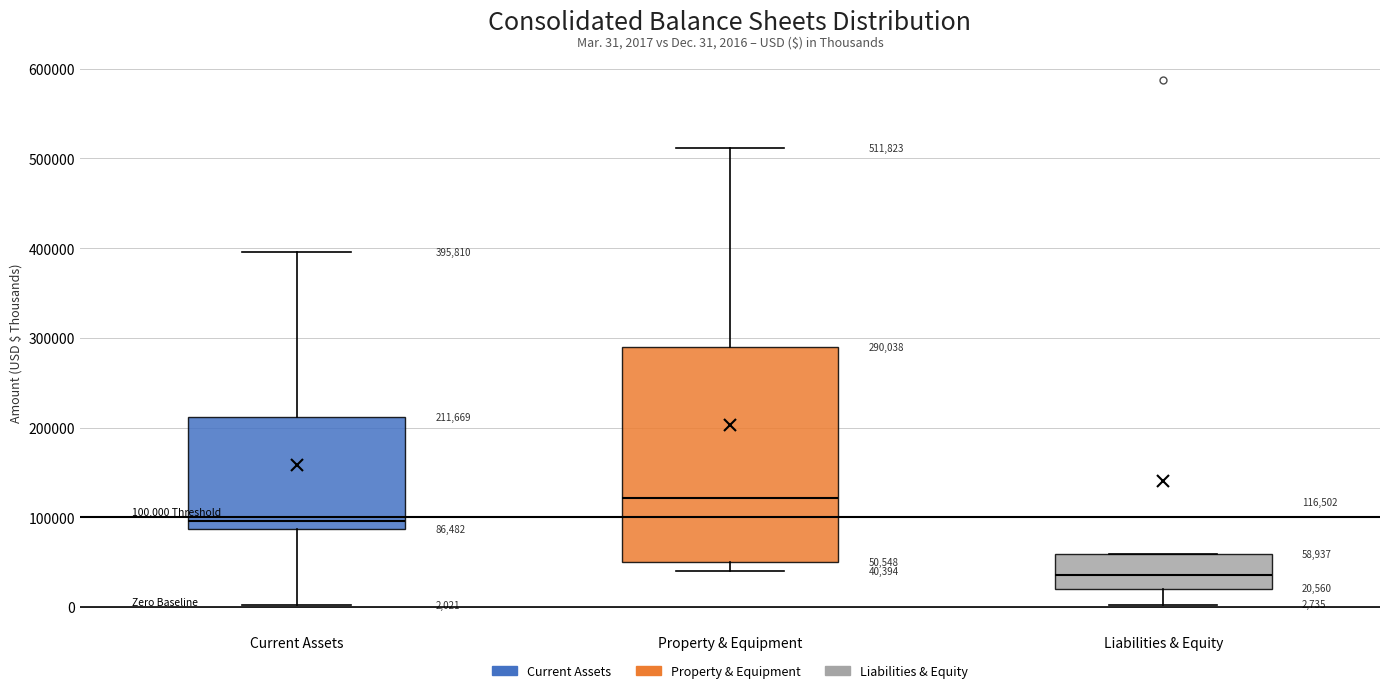

Which box is the tallest, from its lower edge to its upper edge?

Property & Equipment